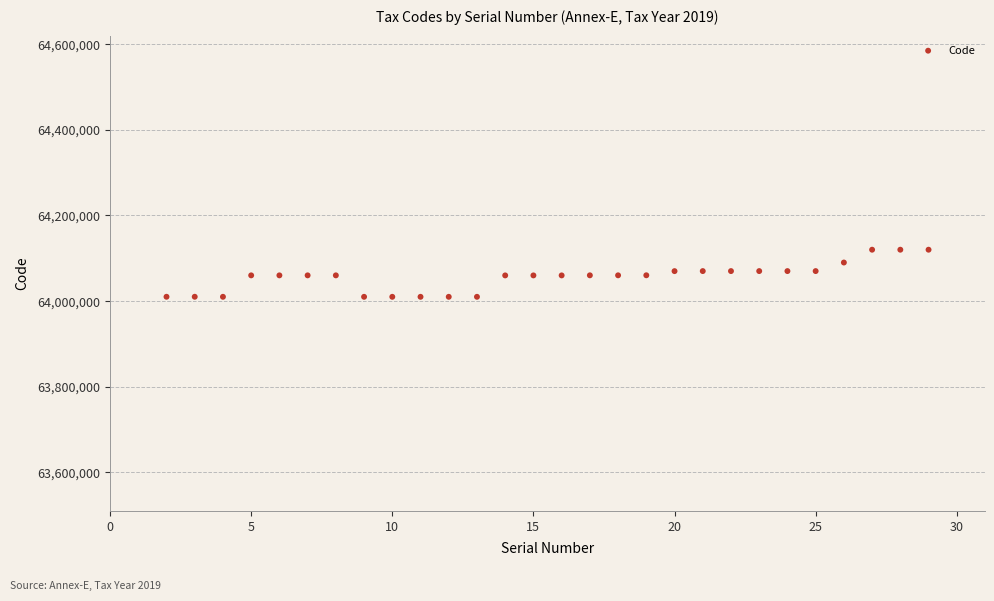

What is the range of Y values (max minus min)?

110022